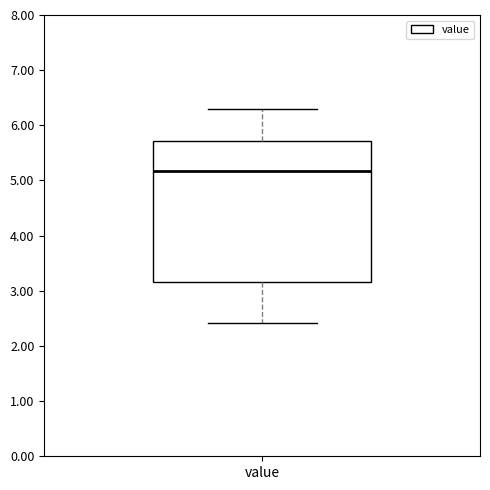

Read this box plot against the y-axis: the position of the median line, the range covered by the box, and the ends of both whiskers. The values are not printed on the chart, so give them approximately, as read against the axis.

median 5.2, box 3.2 to 5.7, whiskers 2.4 to 6.3